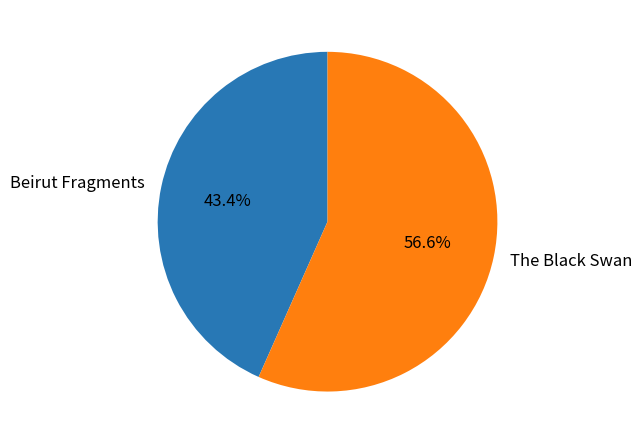

How many segments does this pie chart have?

2